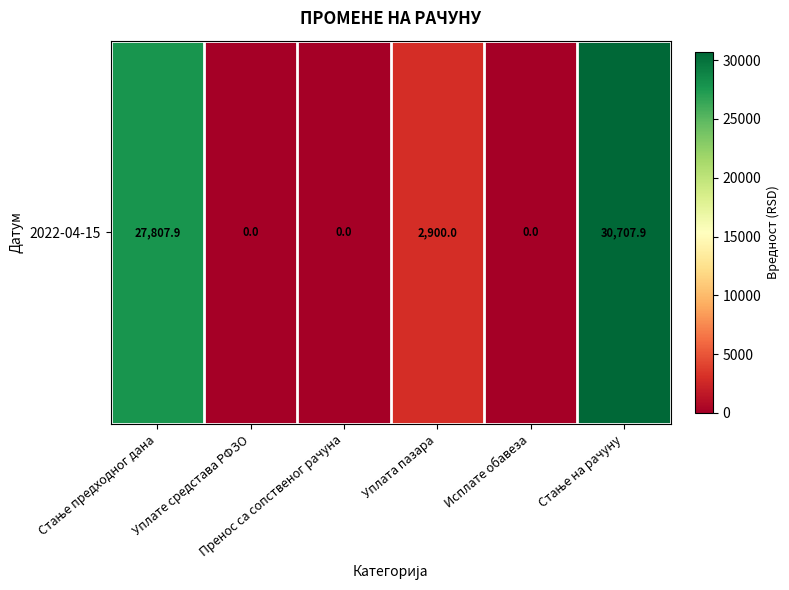

Rank the categories by value from lowest to highest.

Уплате средстава РФЗО, Пренос са сопственог рачуна, Исплате обавеза, Уплата пазара, Стање предходног дана, Стање на рачуну